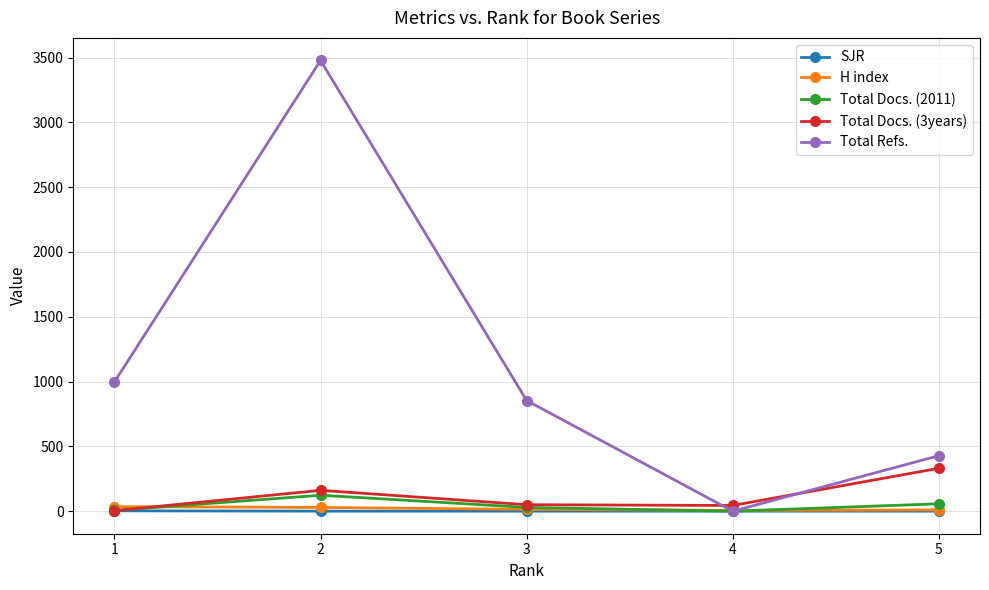

What is the maximum value for Total Refs.?

3478.0